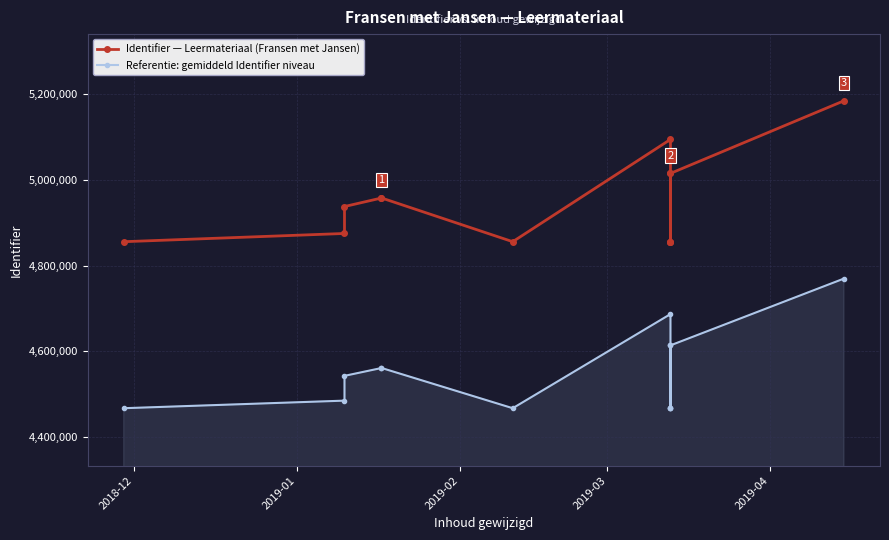

True or false: Referentie: gemiddeld Identifier niveau has a value of 8169574.2 at 2019-03.

False